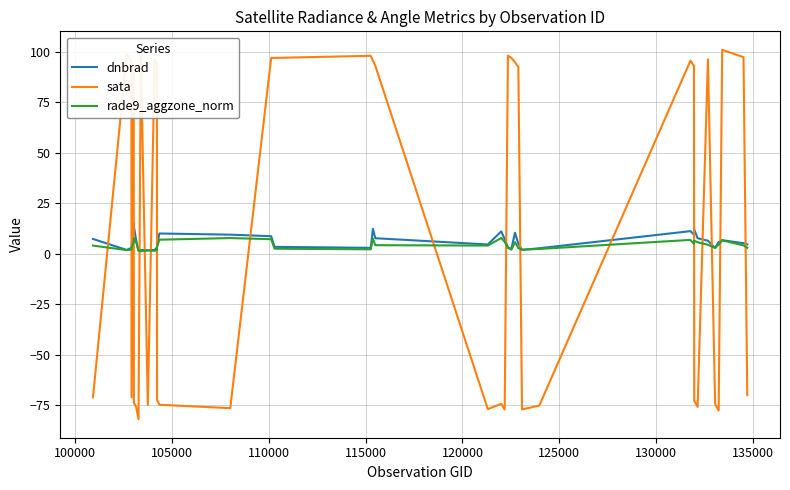

List the series in order of their peak value, highest first.

sata, dnbrad, rade9_aggzone_norm